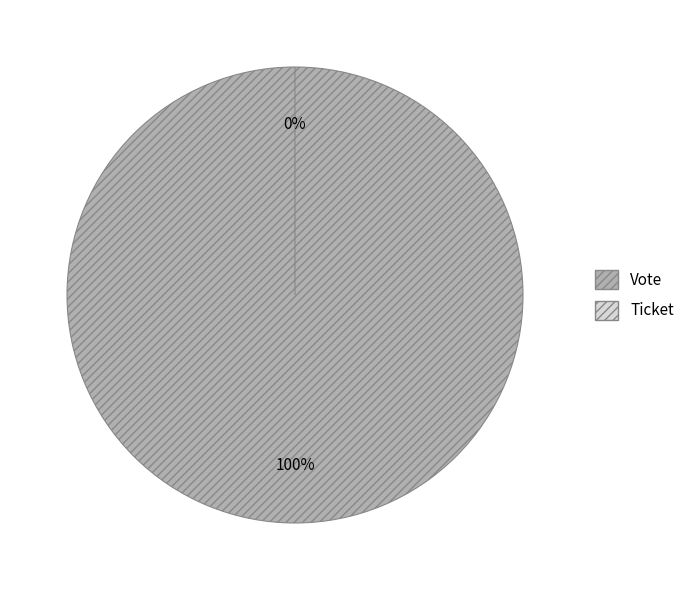

What is the change in value from Vote to Ticket?

-1